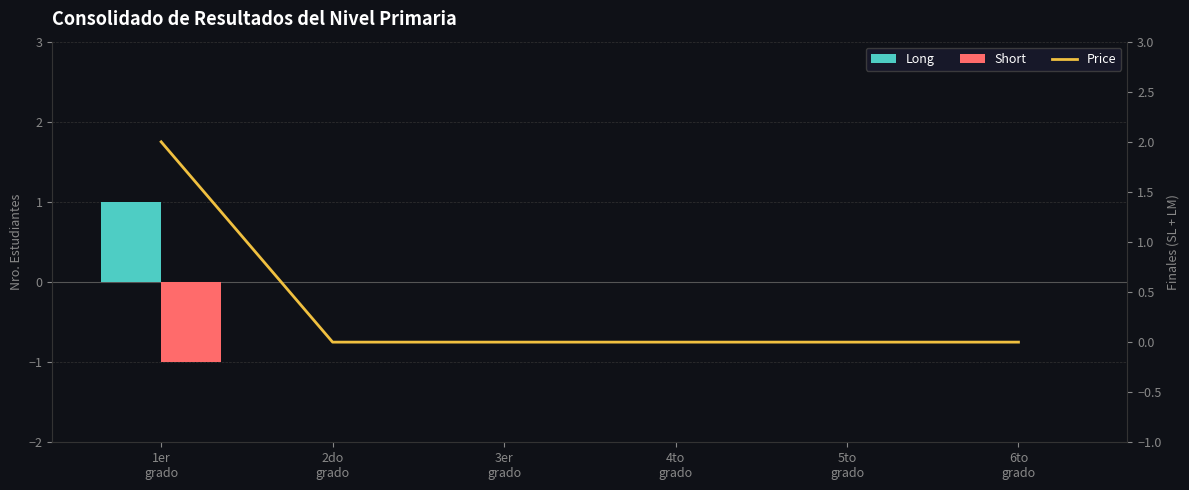

Reading right to left, list all the values displayed in this chart.

Long: 0	0	0	0	0	1
Short: 0	0	0	0	0	-1
Price: 0	0	0	0	0	2